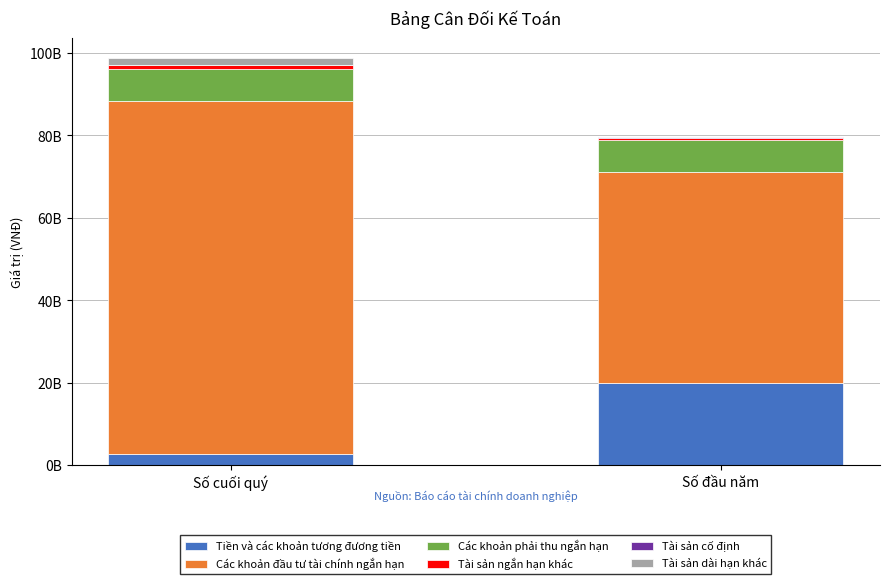

What is the average value of the Tài sản ngắn hạn khác series?

745389856